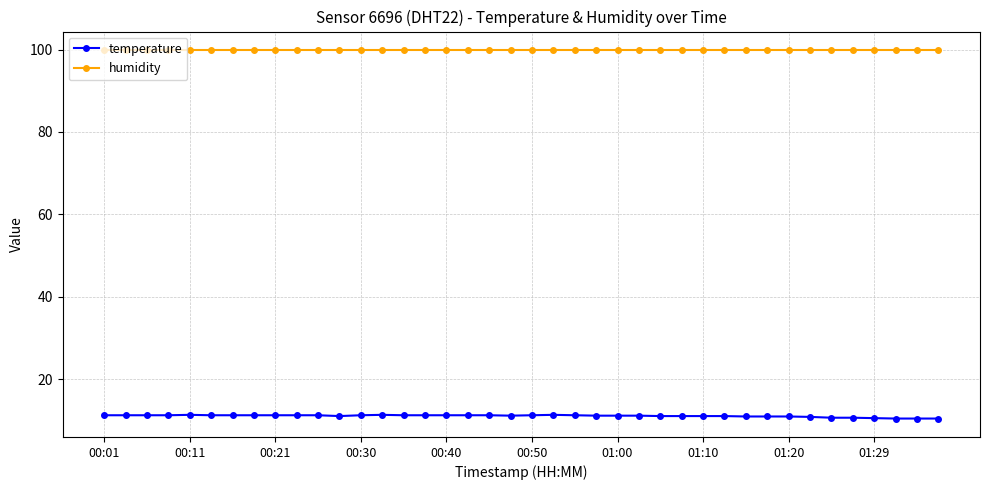

What is the maximum value shown in the chart?

99.9